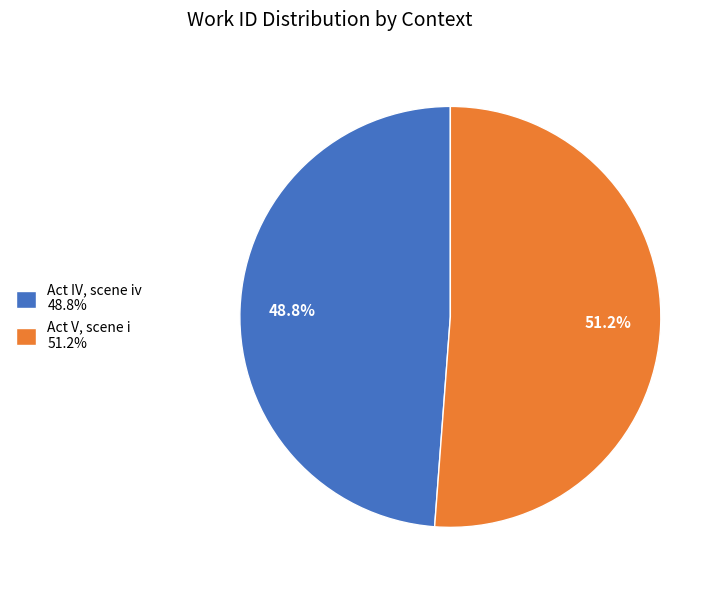

How many segments does this pie chart have?

2